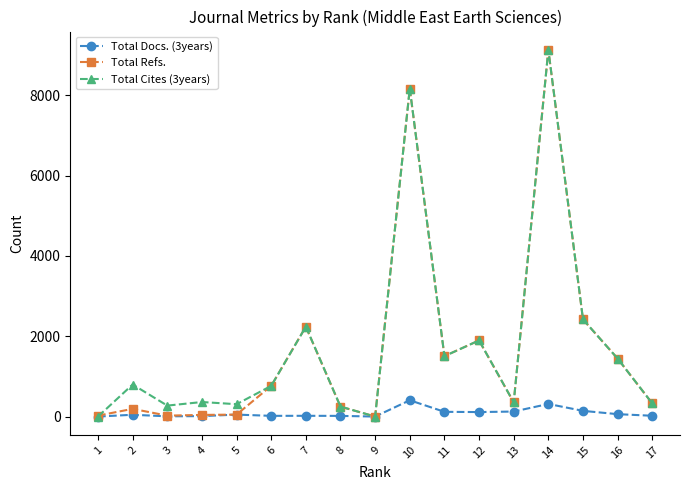

True or false: Total Docs. (3years) has more than 1 points higher than both neighbors.

True